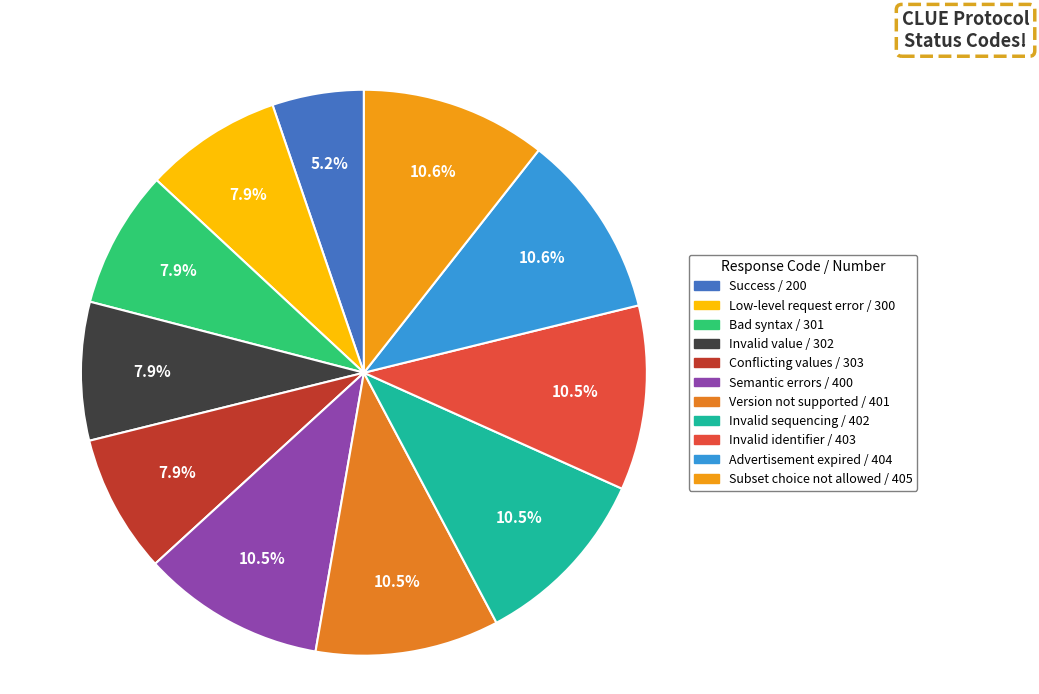

Does Low-level request error account for over 50% of the chart?

No